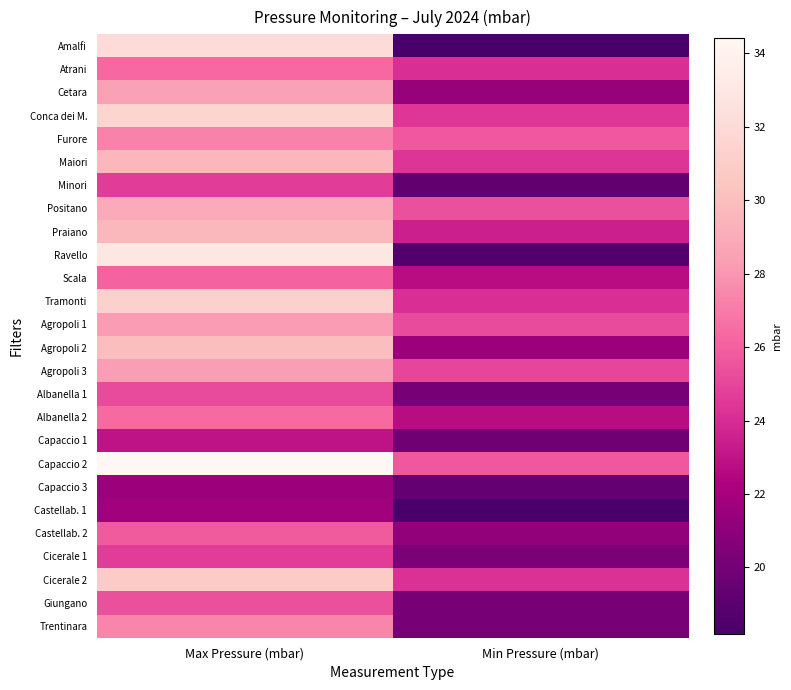

Reading left to right, list all the values displayed in this chart.

Amalfi: Max Pressure (mbar)=32.0	Min Pressure (mbar)=18.2
Atrani: Max Pressure (mbar)=26.3	Min Pressure (mbar)=24.1
Cetara: Max Pressure (mbar)=28.5	Min Pressure (mbar)=21.4
Conca dei M.: Max Pressure (mbar)=31.6	Min Pressure (mbar)=24.4
Furore: Max Pressure (mbar)=27.3	Min Pressure (mbar)=25.7
Maiori: Max Pressure (mbar)=29.6	Min Pressure (mbar)=24.3
Minori: Max Pressure (mbar)=24.6	Min Pressure (mbar)=19.3
Positano: Max Pressure (mbar)=28.9	Min Pressure (mbar)=25.4
Praiano: Max Pressure (mbar)=29.7	Min Pressure (mbar)=23.5
Ravello: Max Pressure (mbar)=33.0	Min Pressure (mbar)=18.6
Scala: Max Pressure (mbar)=26.1	Min Pressure (mbar)=22.7
Tramonti: Max Pressure (mbar)=31.2	Min Pressure (mbar)=24.1
Agropoli 1: Max Pressure (mbar)=28.2	Min Pressure (mbar)=25.2
Agropoli 2: Max Pressure (mbar)=30.0	Min Pressure (mbar)=21.5
Agropoli 3: Max Pressure (mbar)=28.3	Min Pressure (mbar)=25.0
Albanella 1: Max Pressure (mbar)=25.2	Min Pressure (mbar)=20.1
Albanella 2: Max Pressure (mbar)=26.4	Min Pressure (mbar)=22.7
Capaccio 1: Max Pressure (mbar)=23.0	Min Pressure (mbar)=19.8
Capaccio 2: Max Pressure (mbar)=34.4	Min Pressure (mbar)=25.7
Capaccio 3: Max Pressure (mbar)=21.5	Min Pressure (mbar)=19.4
Castellab. 1: Max Pressure (mbar)=21.8	Min Pressure (mbar)=18.3
Castellab. 2: Max Pressure (mbar)=25.8	Min Pressure (mbar)=21.2
Cicerale 1: Max Pressure (mbar)=24.6	Min Pressure (mbar)=20.3
Cicerale 2: Max Pressure (mbar)=30.8	Min Pressure (mbar)=24.2
Giungano: Max Pressure (mbar)=25.4	Min Pressure (mbar)=20.2
Trentinara: Max Pressure (mbar)=27.4	Min Pressure (mbar)=20.2